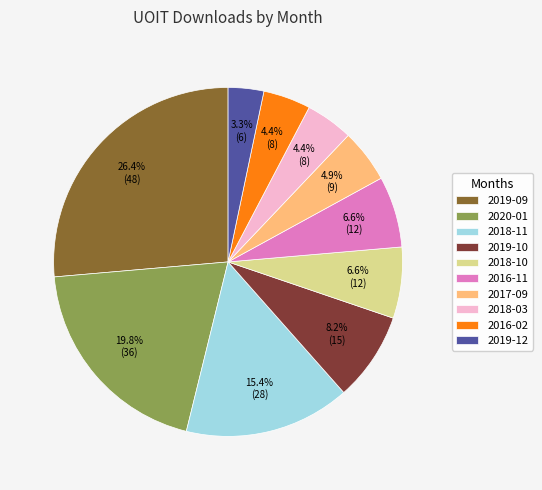

What is the largest slice in the pie chart?

2019-09